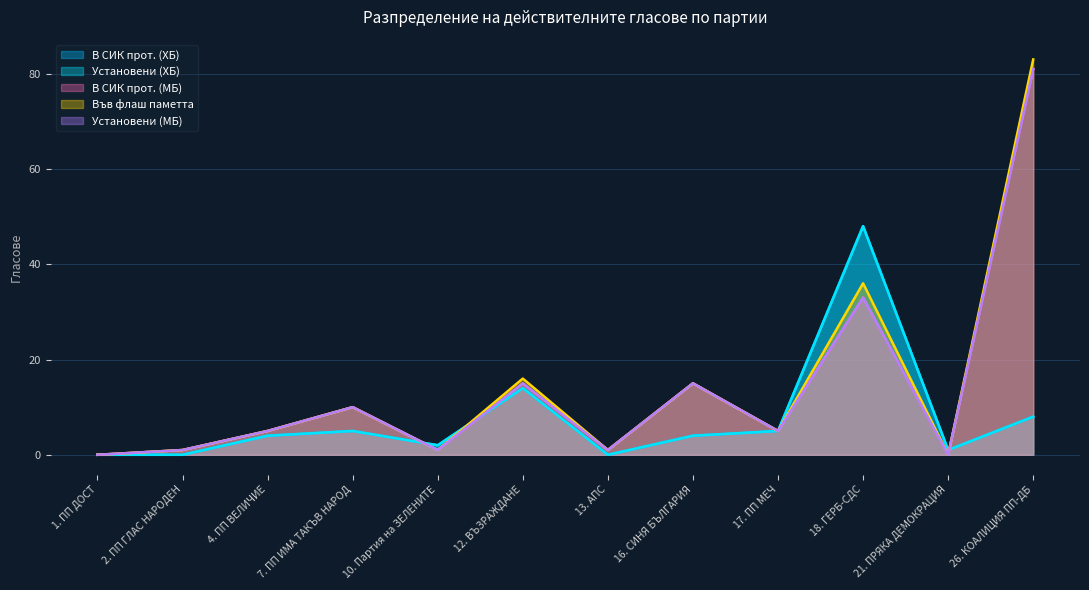

What is the spread (max minus min) of values at 21. ПРЯКА ДЕМОКРАЦИЯ?

1